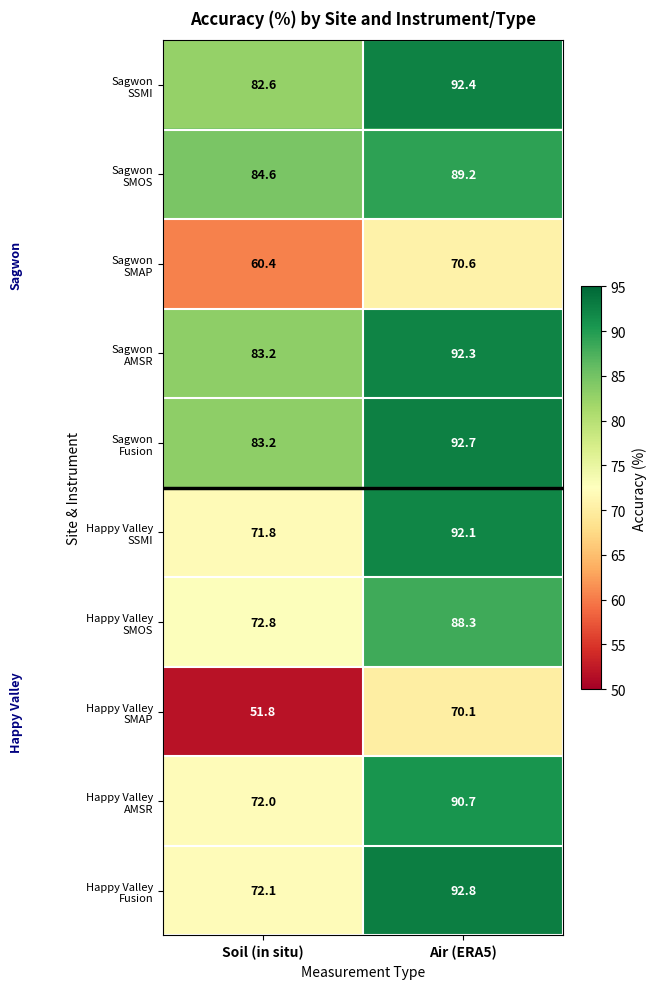

What is the difference between the highest and lowest values at Soil (in situ)?

32.8